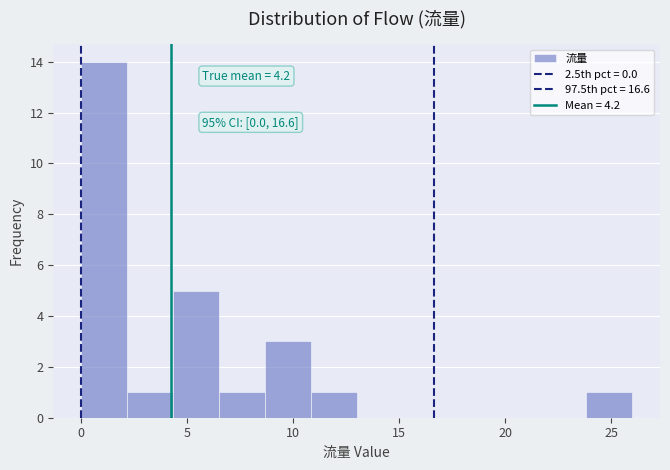

Over which range of the x-axis is the bar tallest?

0.0 to 2.0